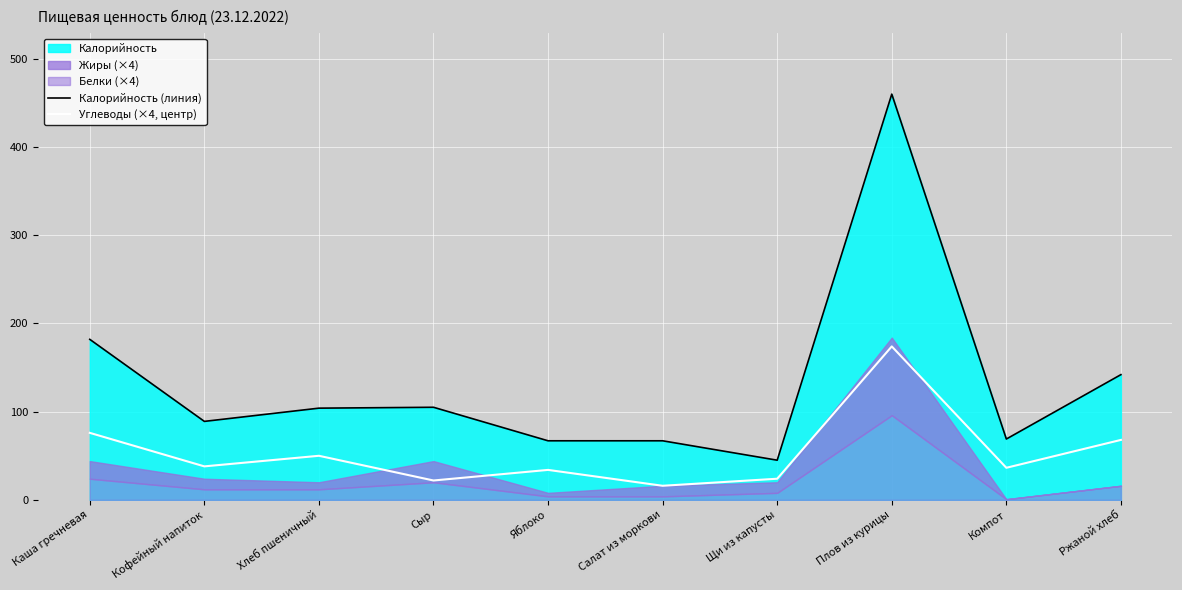

True or false: Калорийность (линия) has more than 1 points higher than both neighbors.

True